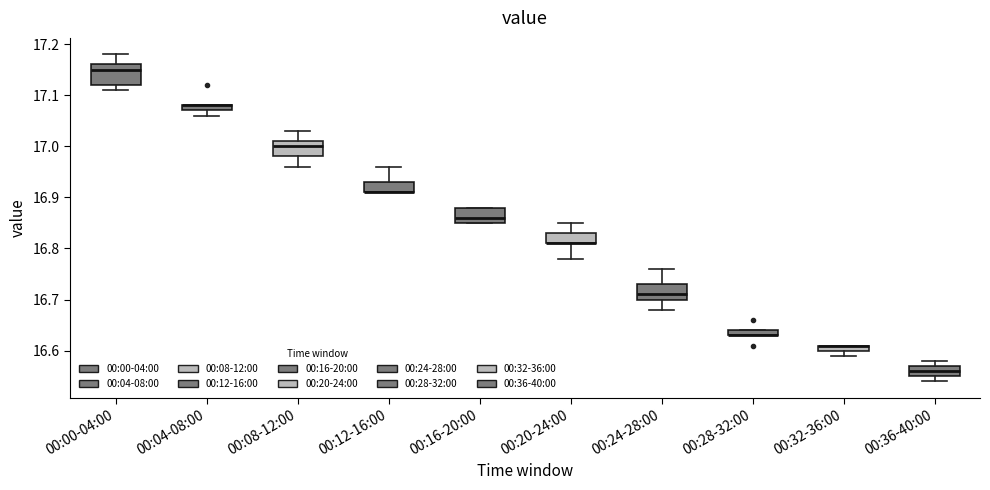

Where is the upper edge of the box for 00:36-40:00 on the y-axis? The values are not printed on the chart, so give them approximately, as read against the axis.

16.57